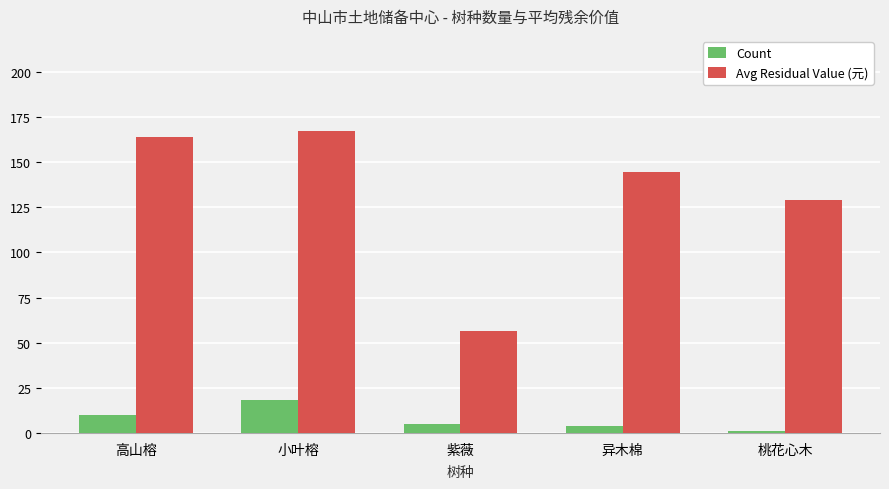

Which series changed the most between 紫薇 and 异木棉?

Avg Residual Value (元)